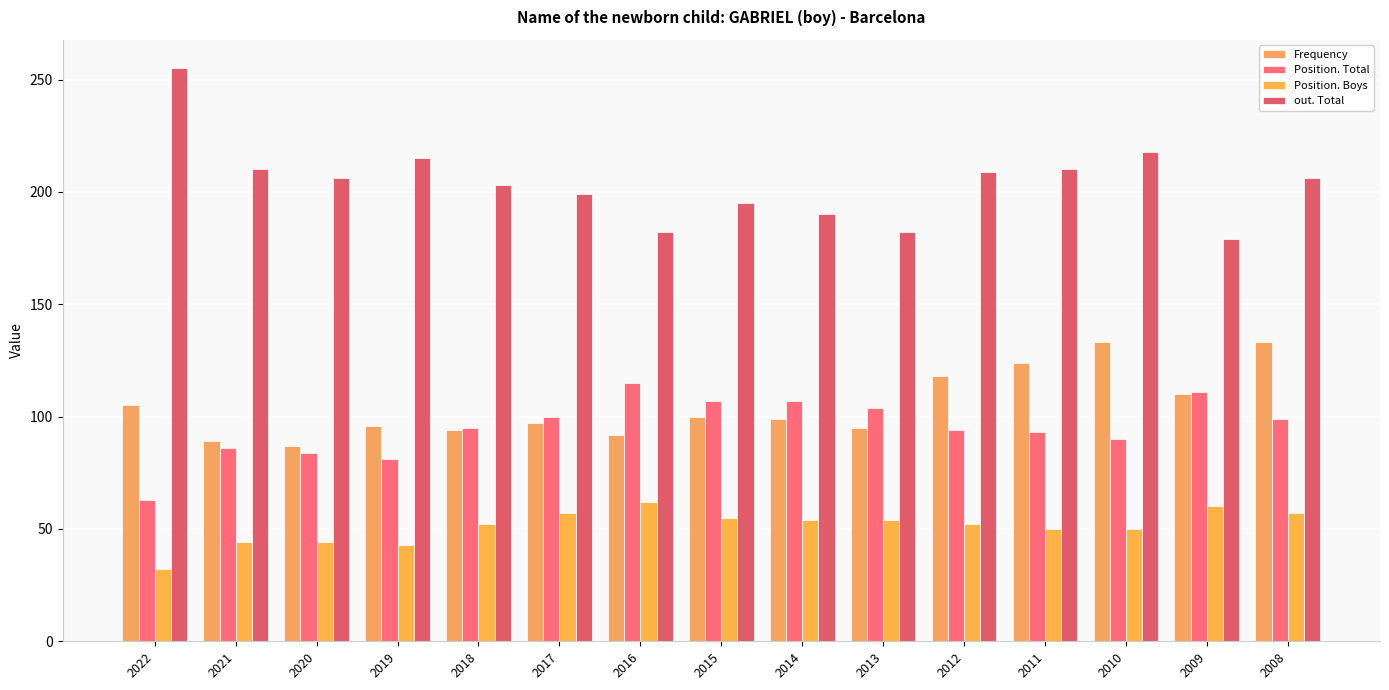

What is the difference between the out. Total values at 2017 and 2013?

17